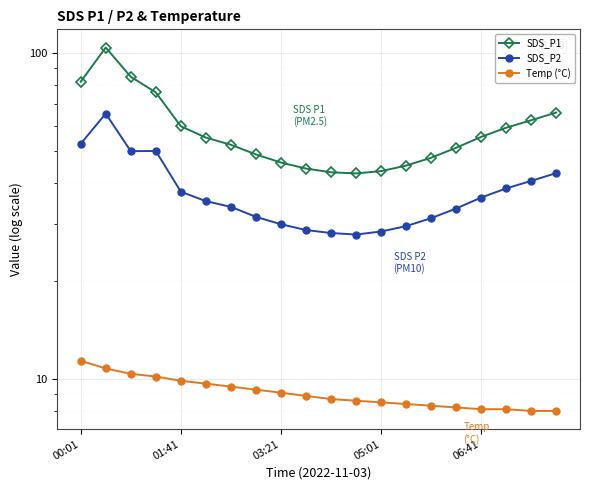

Rank the series at 14 from highest to lowest value.

SDS_P1, SDS_P2, Temp (°C)